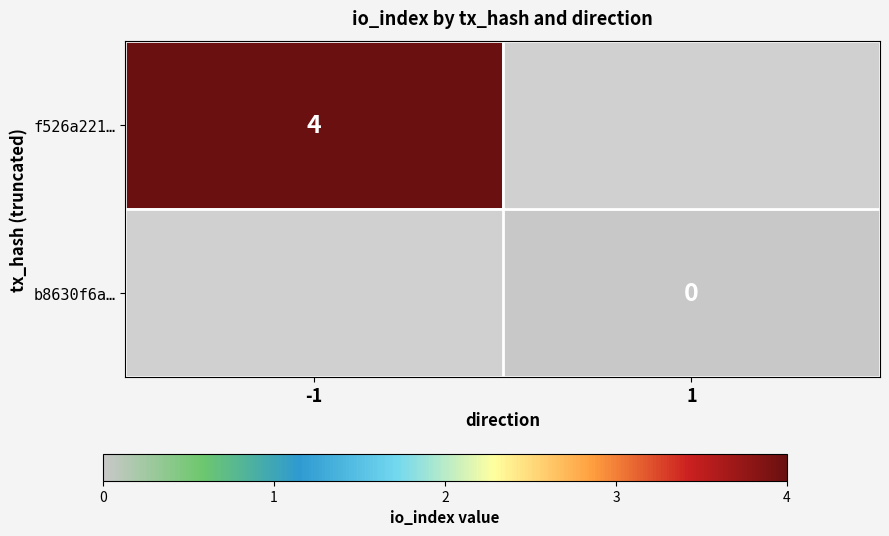

The value of f526a221… at -1 is 2. True or false?

False